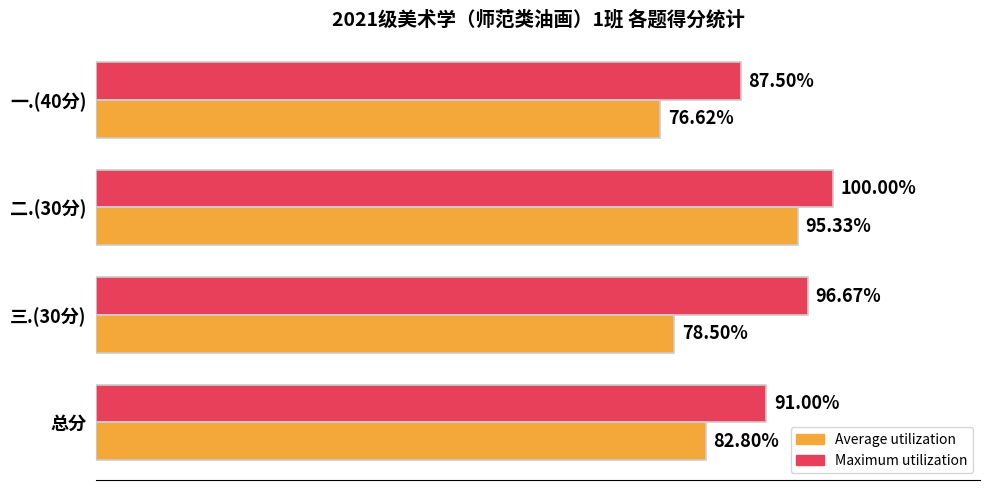

Is the value of Average utilization at 一.(40分) greater than the value of Maximum utilization at 三.(30分)?

No